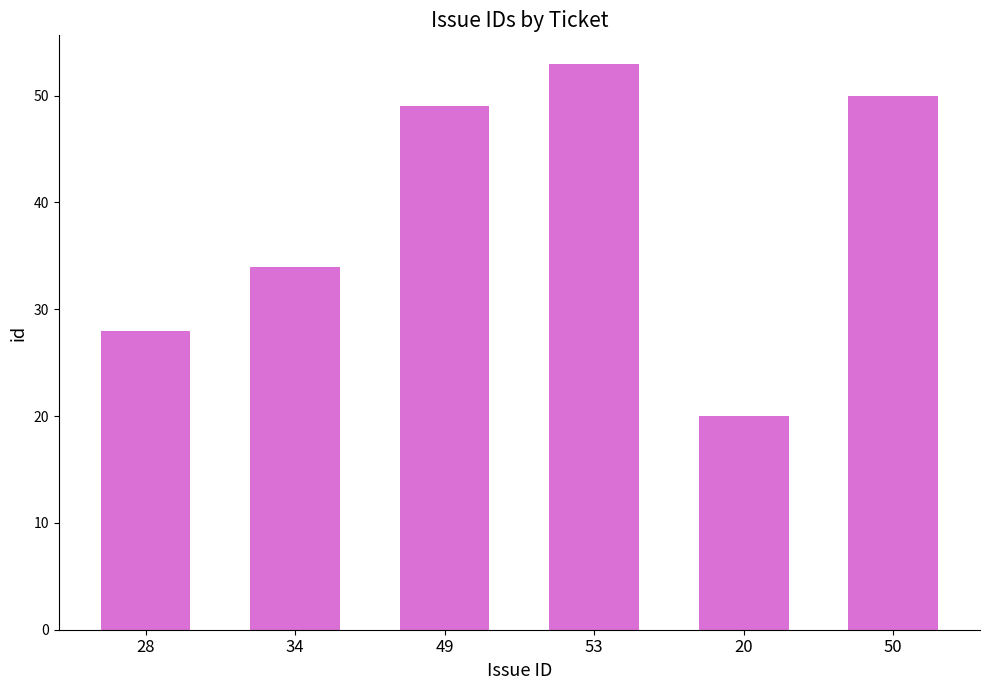

What is the change in value from 49 to 20?

-29